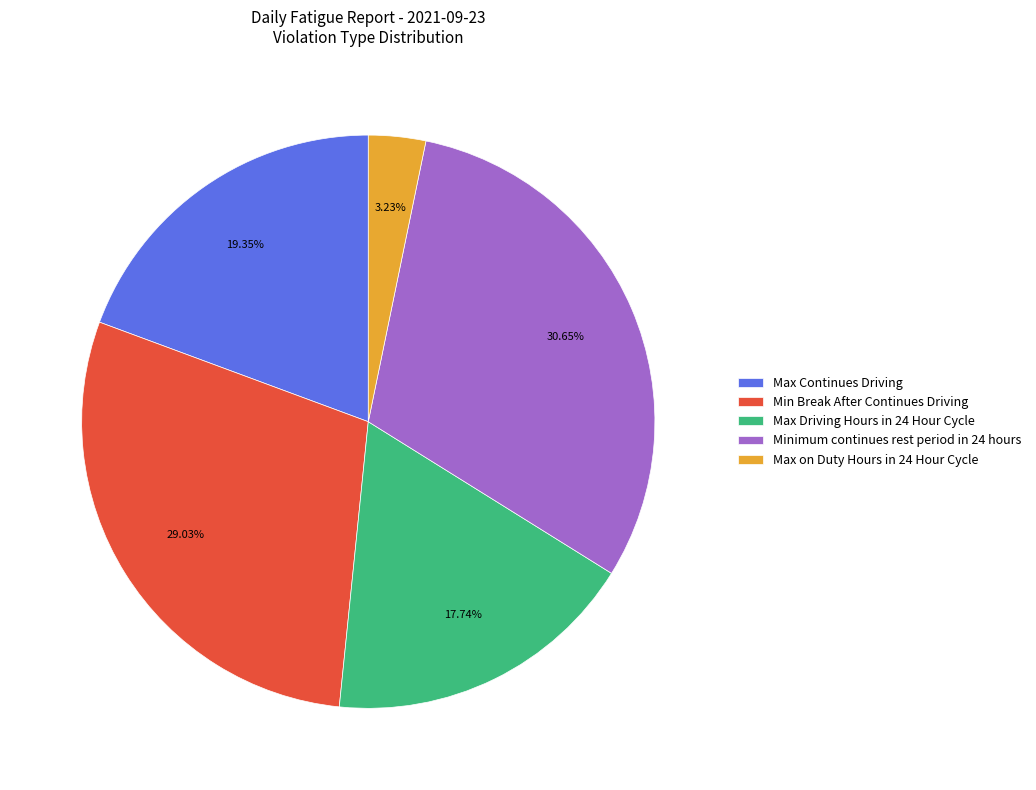

How many slices are in this pie chart?

5